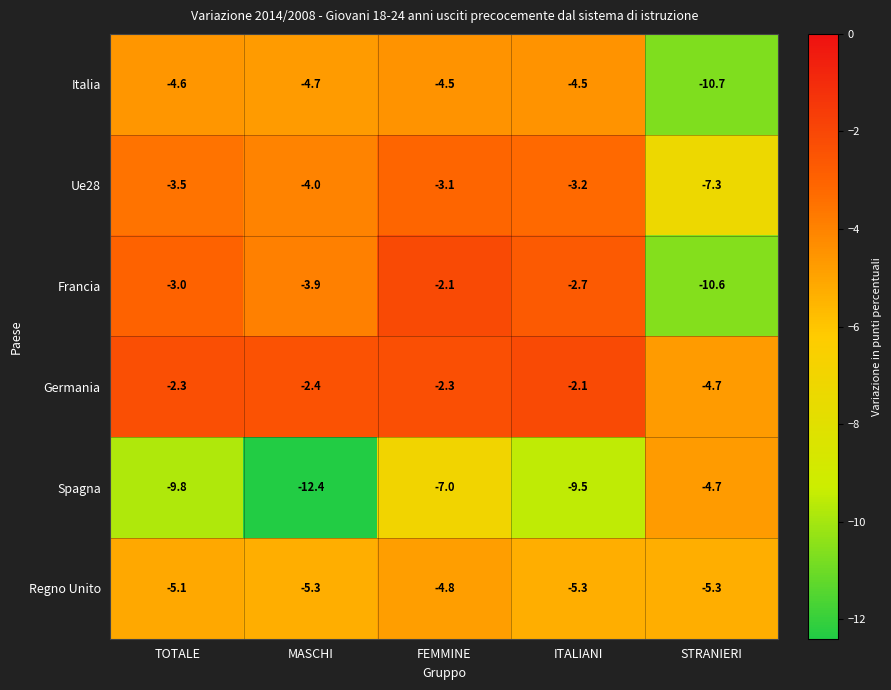

Is it true that Italia equals -2.8 at MASCHI?

False